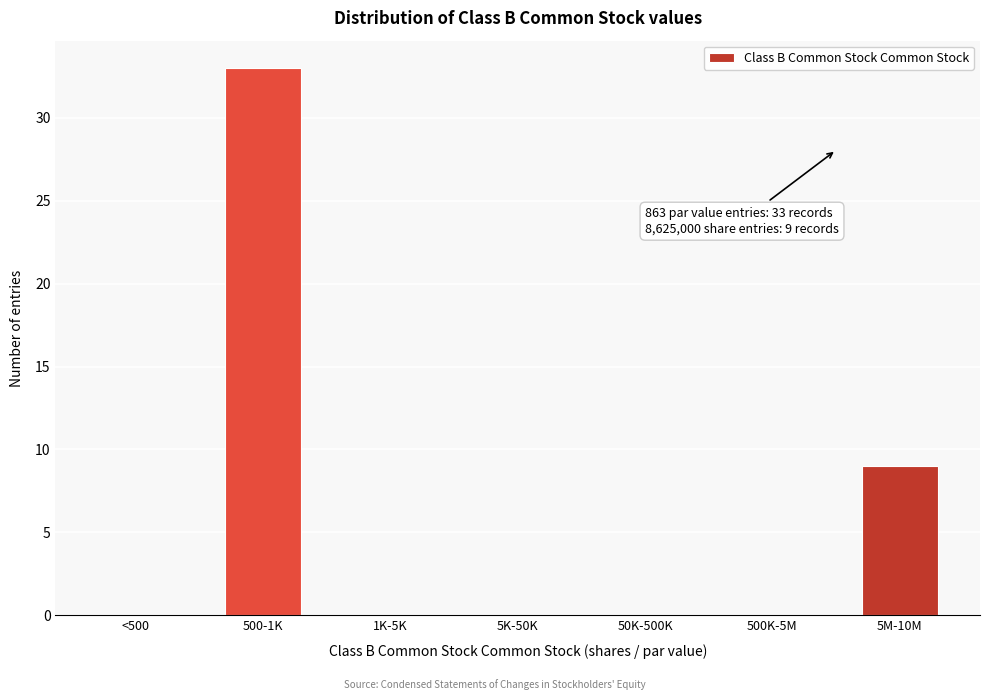

Reading left to right, extract all data points from this chart.

<500=0	500-1K=33	1K-5K=0	5K-50K=0	50K-500K=0	500K-5M=0	5M-10M=9